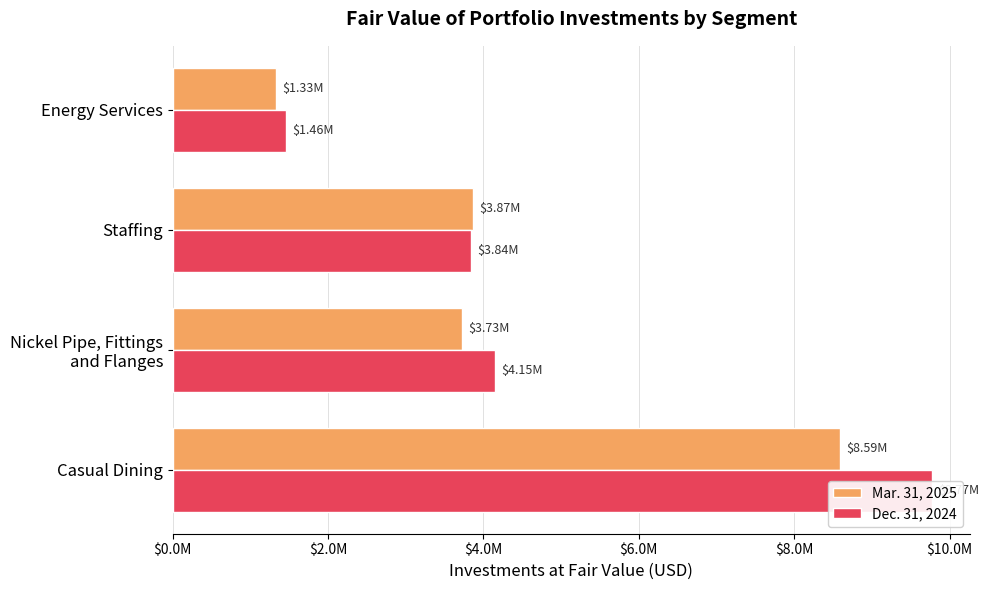

The Dec. 31, 2024 series shows 14719306 at Casual Dining. True or false?

False